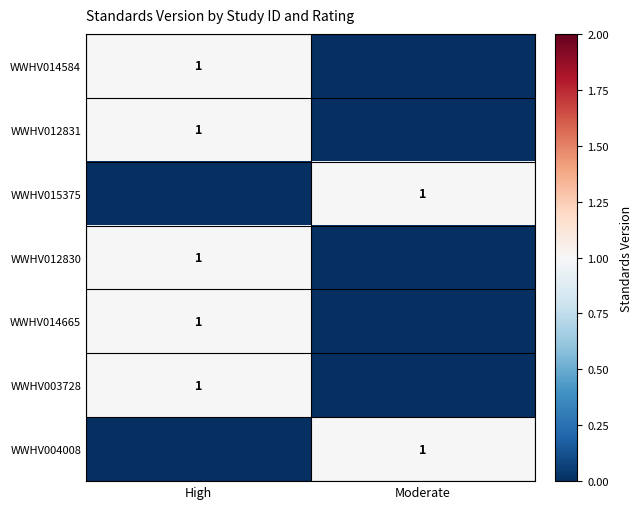

The value of WWHV012830 at High is 2. True or false?

False